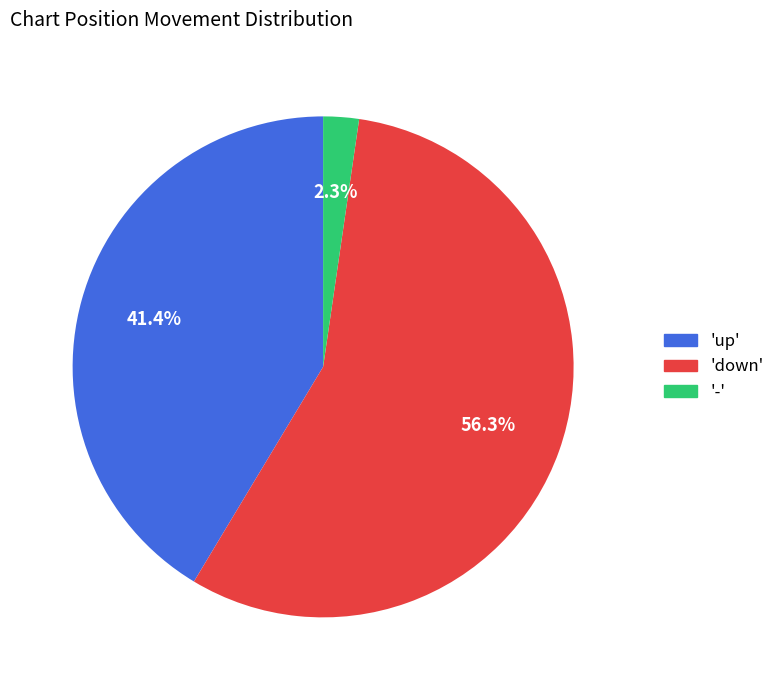

What is the ratio of the value at 'up' to the value at 'down'?

0.7